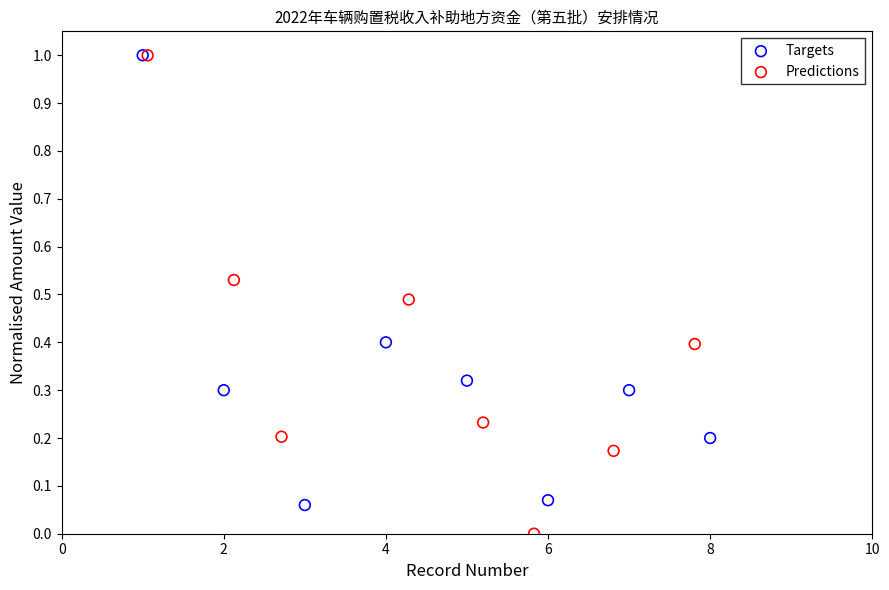

Which series has the widest spread of Y values?

Predictions